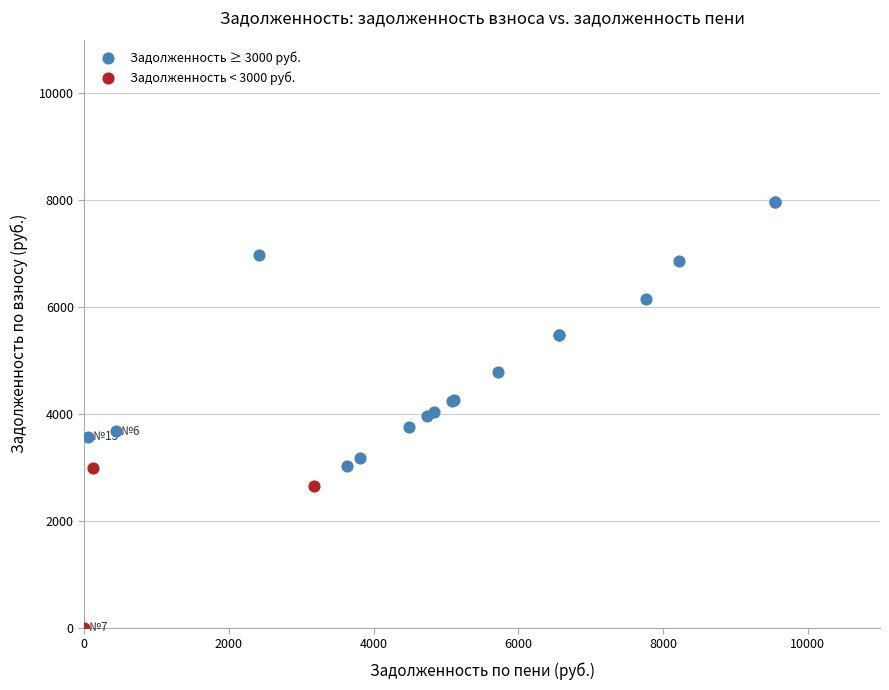

Which series contains the highest Y value?

Задолженность ≥ 3000 руб.